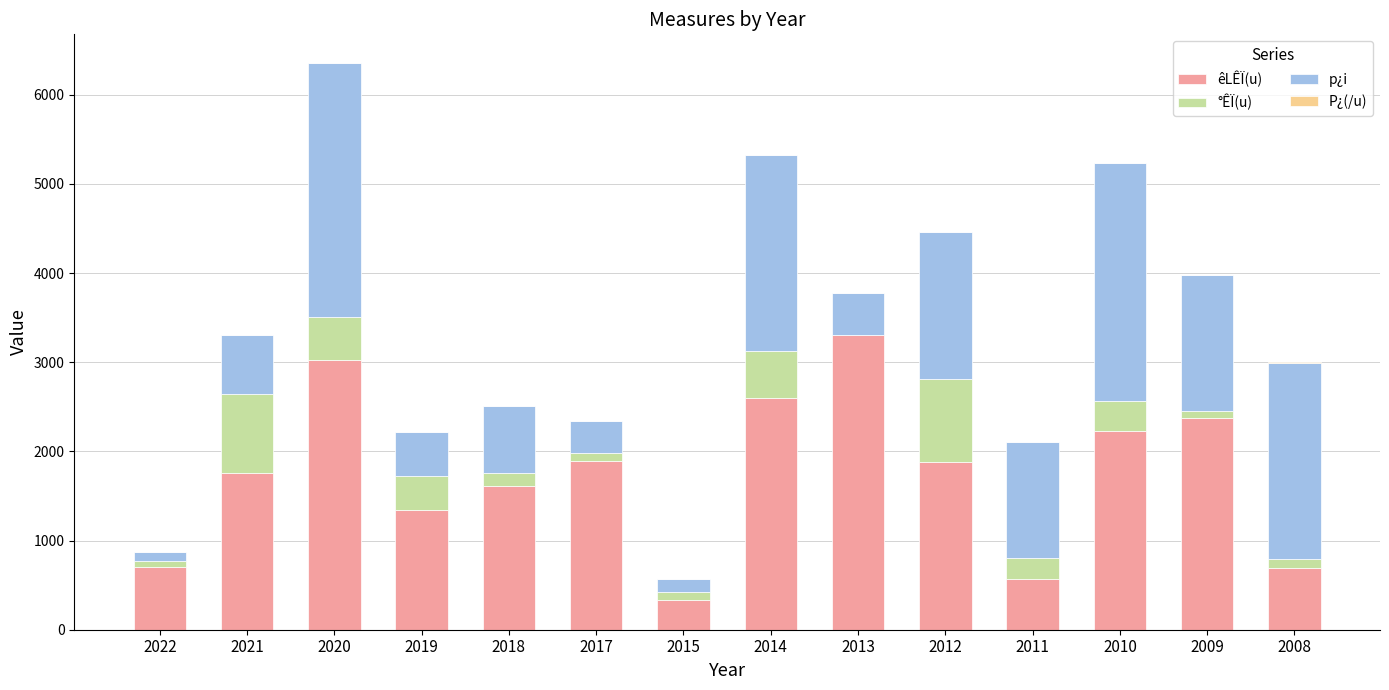

What is the total value across all series at 2012?

4463.1